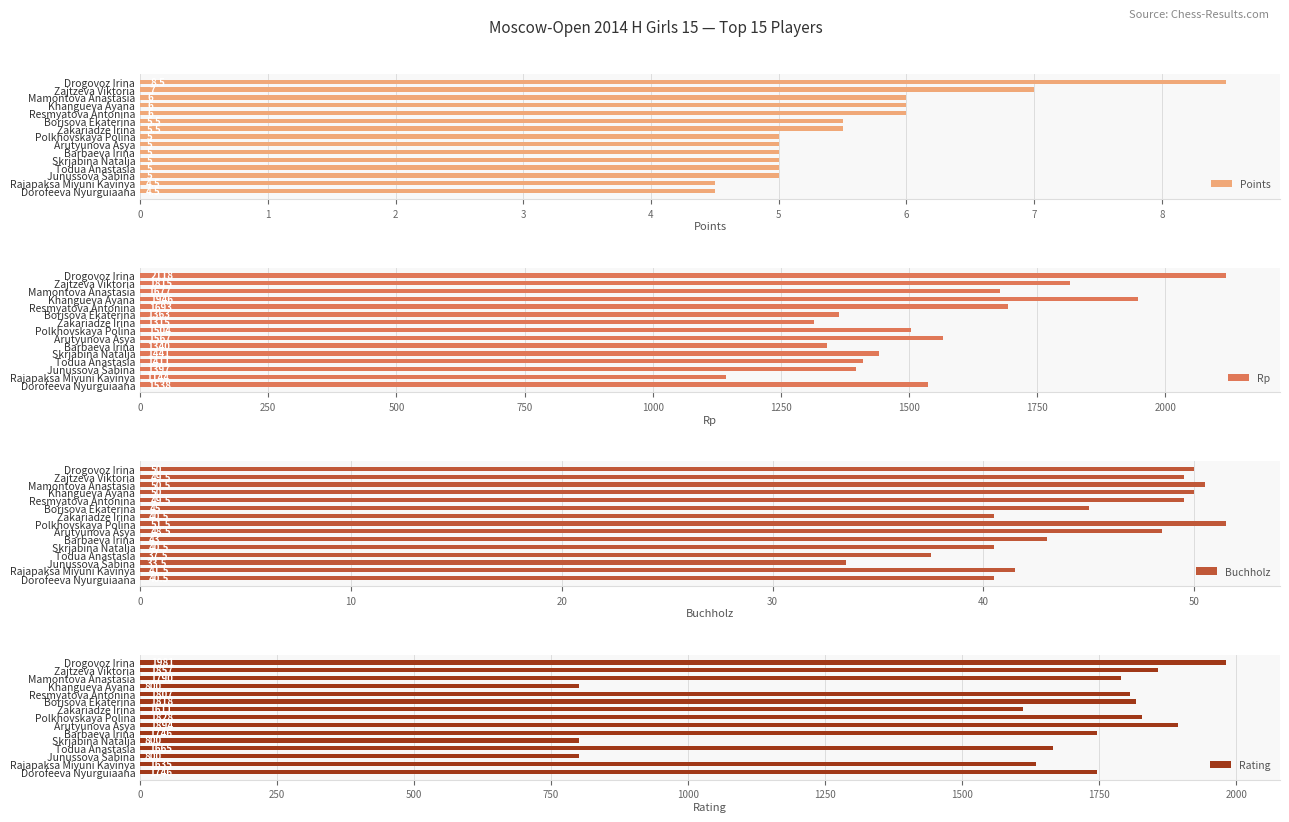

How many Points values are between 5 and 6?

11